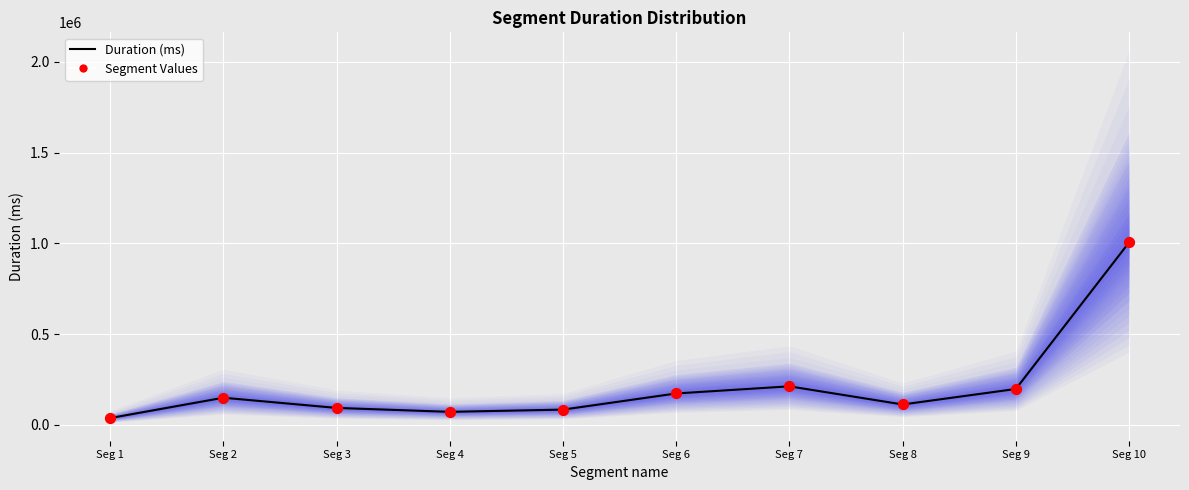

Which series has the largest Y range (max minus min)?

Duration (ms)